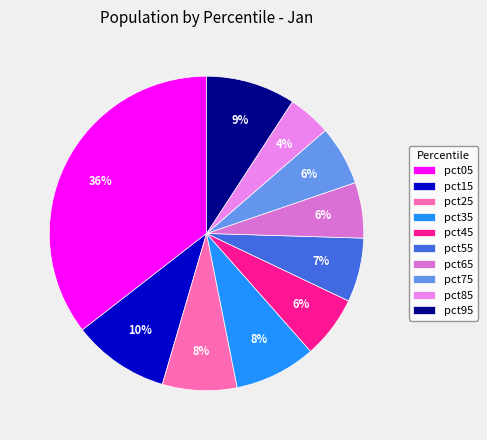

Between pct55 and pct25, which is larger?

pct25